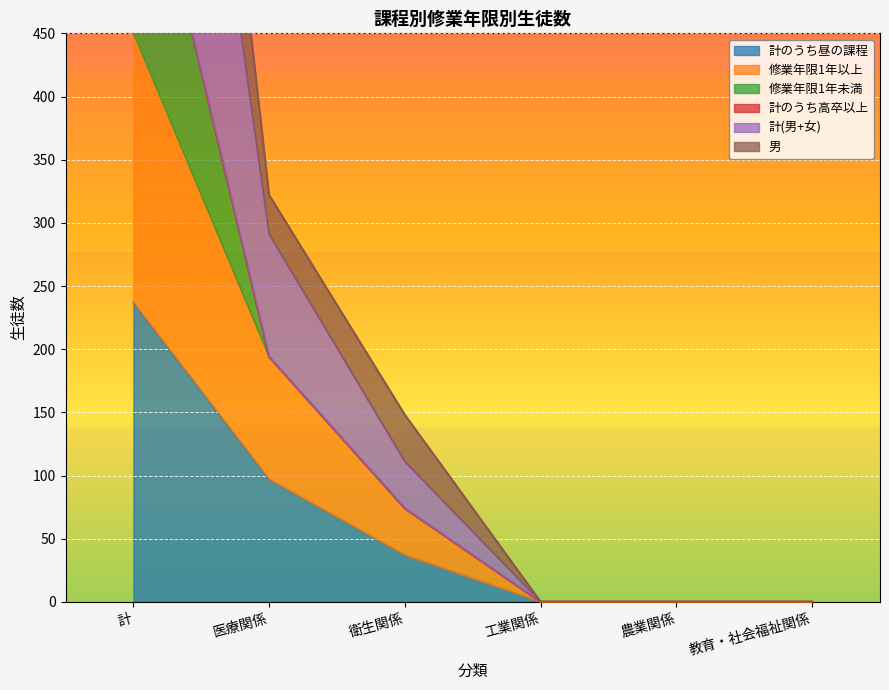

Is it true that 計のうち昼の課程 equals 0 at 教育・社会福祉関係?

True